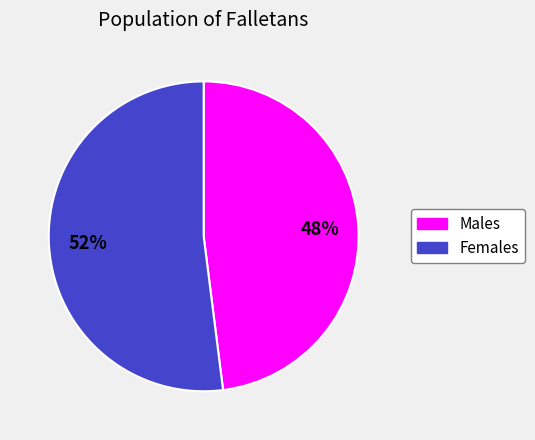

To the nearest percent, what is the average slice percentage?

50%